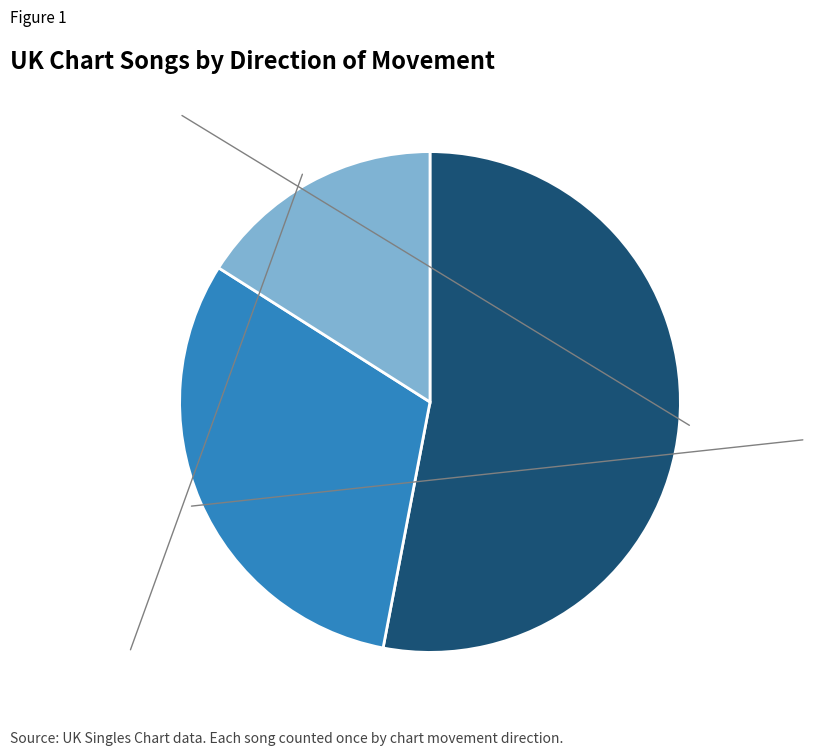

Count the number of slices in the pie.

3